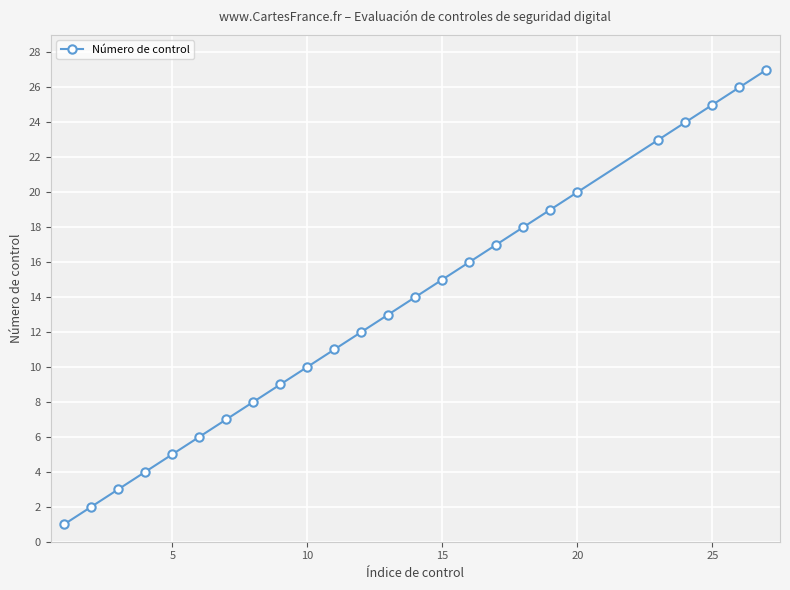

Reading right to left, extract all data points from this chart.

27	26	25	24	23	20	19	18	17	16	15	14	13	12	11	10	9	8	7	6	5	4	3	2	1